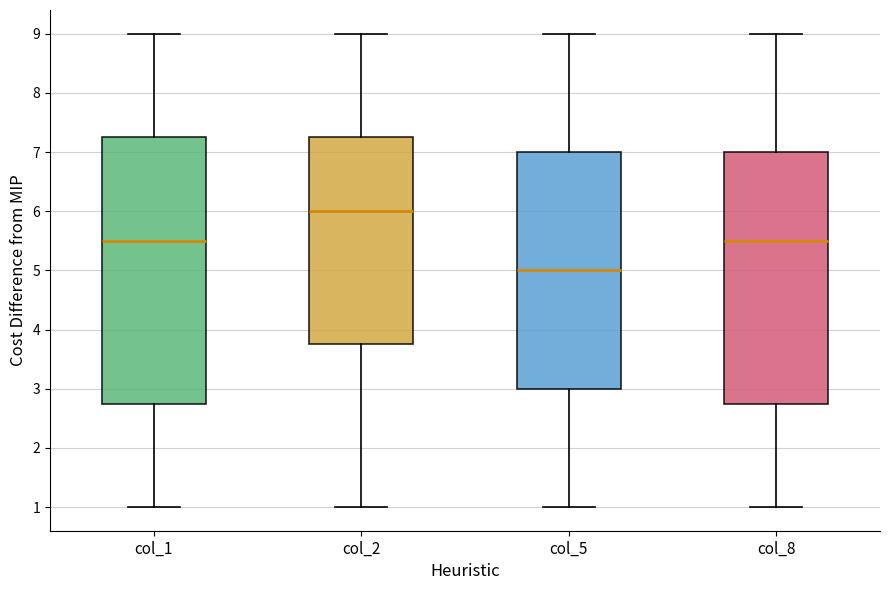

Where is the upper edge of the box for col_1 on the y-axis? The values are not printed on the chart, so give them approximately, as read against the axis.

7.3